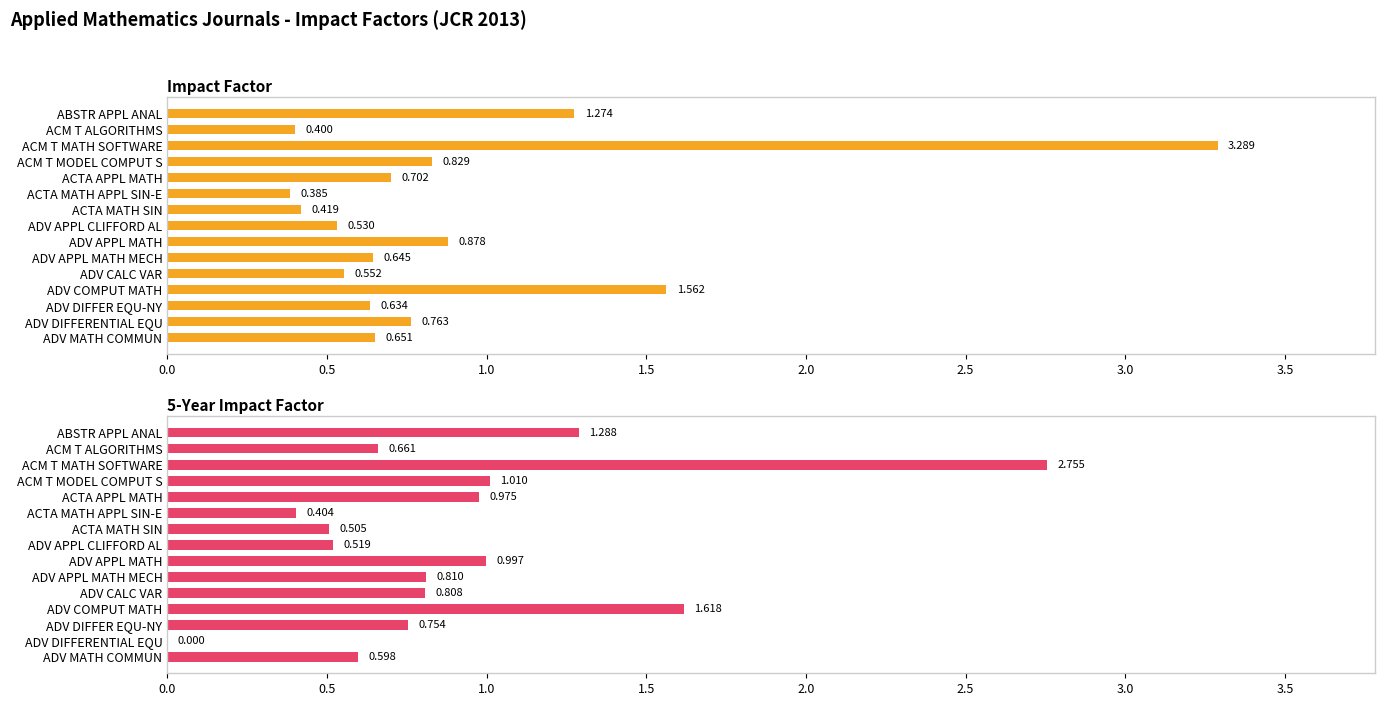

Does the chart contain any negative values?

No